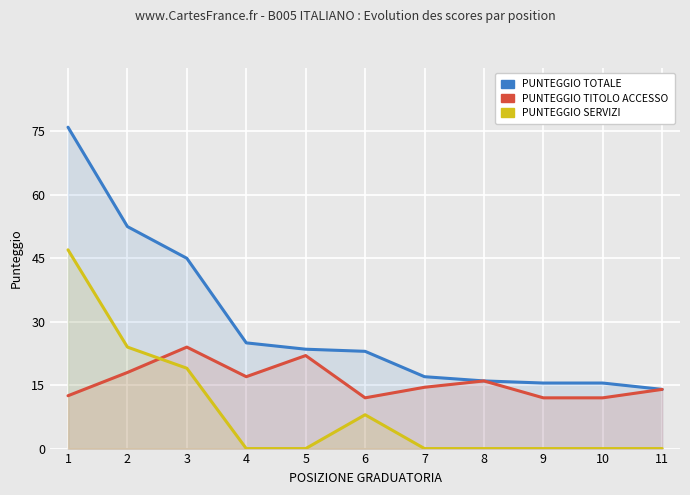

Which series has the largest range (max minus min)?

PUNTEGGIO TOTALE